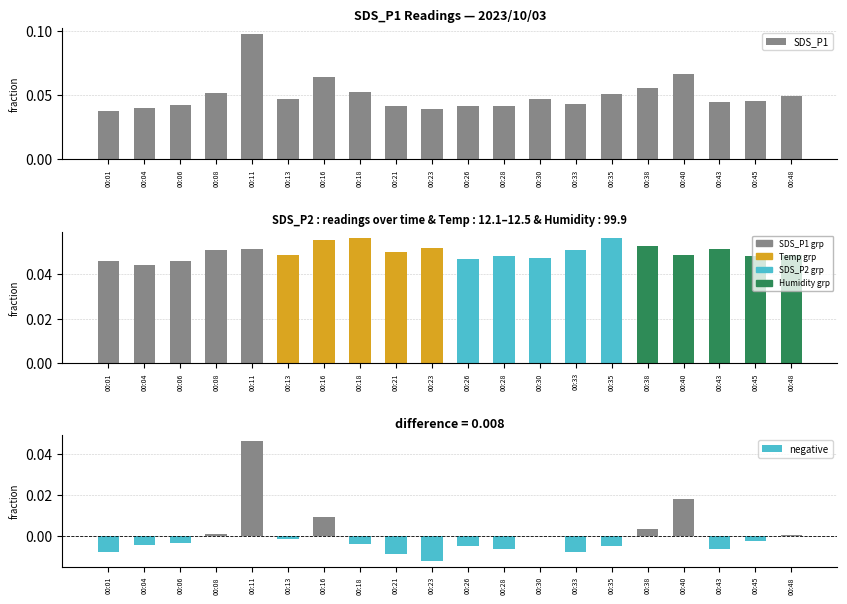

Reading left to right, list all the values displayed in this chart.

0.0	0.0	0.0	0.1	0.1	0.0	0.1	0.1	0.0	0.0	0.0	0.0	0.0	0.0	0.1	0.1	0.1	0.0	0.0	0.0